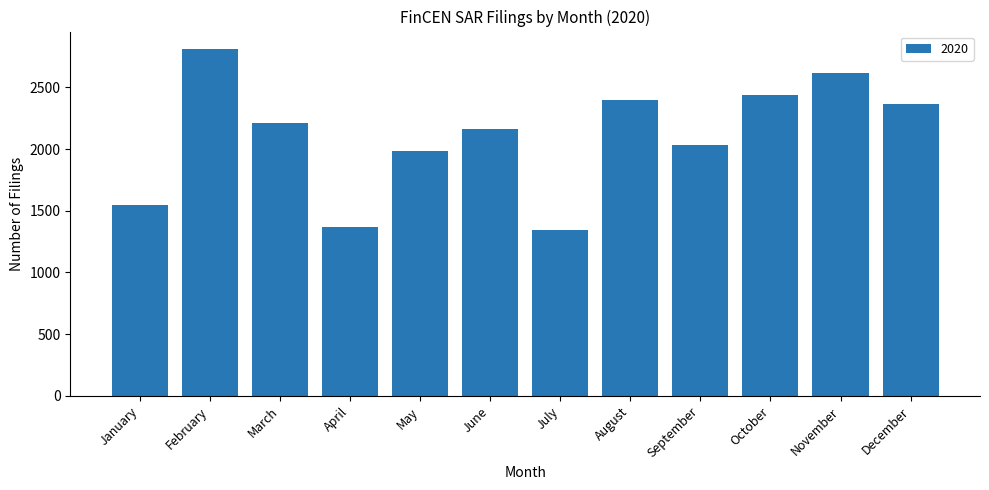

Reading left to right, list all the values displayed in this chart.

January=1544	February=2811	March=2209	April=1368	May=1987	June=2163	July=1340	August=2398	September=2033	October=2441	November=2617	December=2364